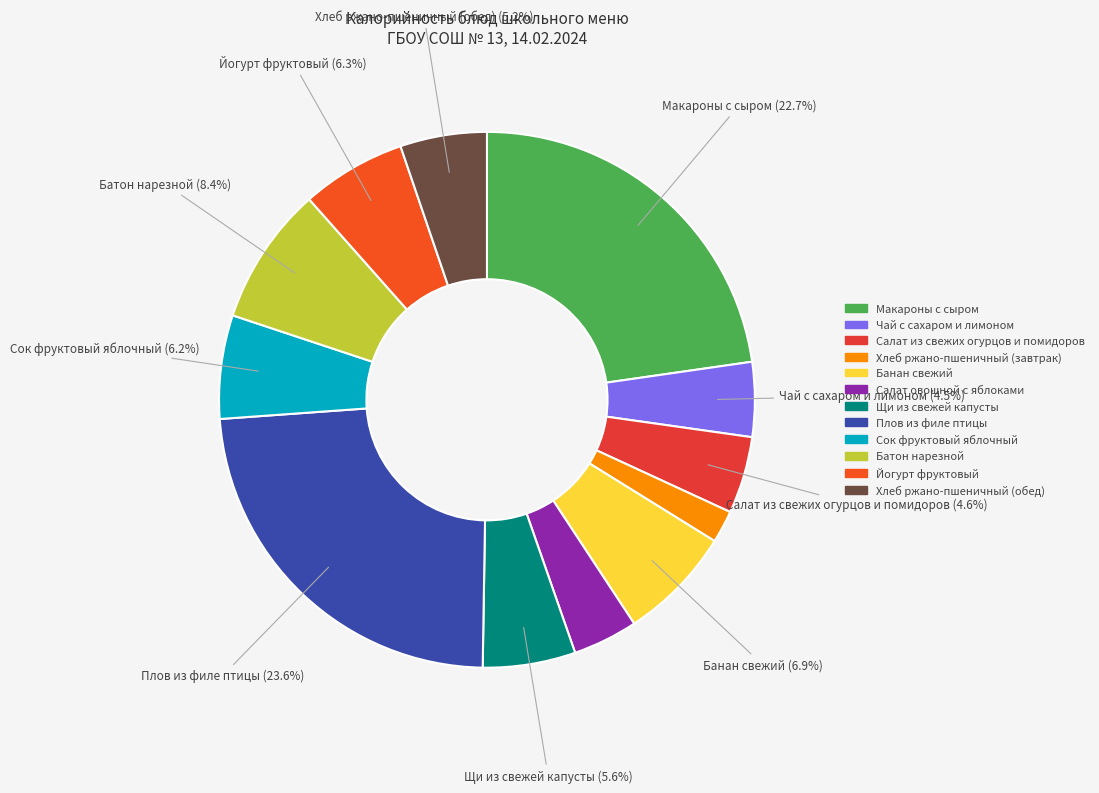

How many slices are in this pie chart?

12